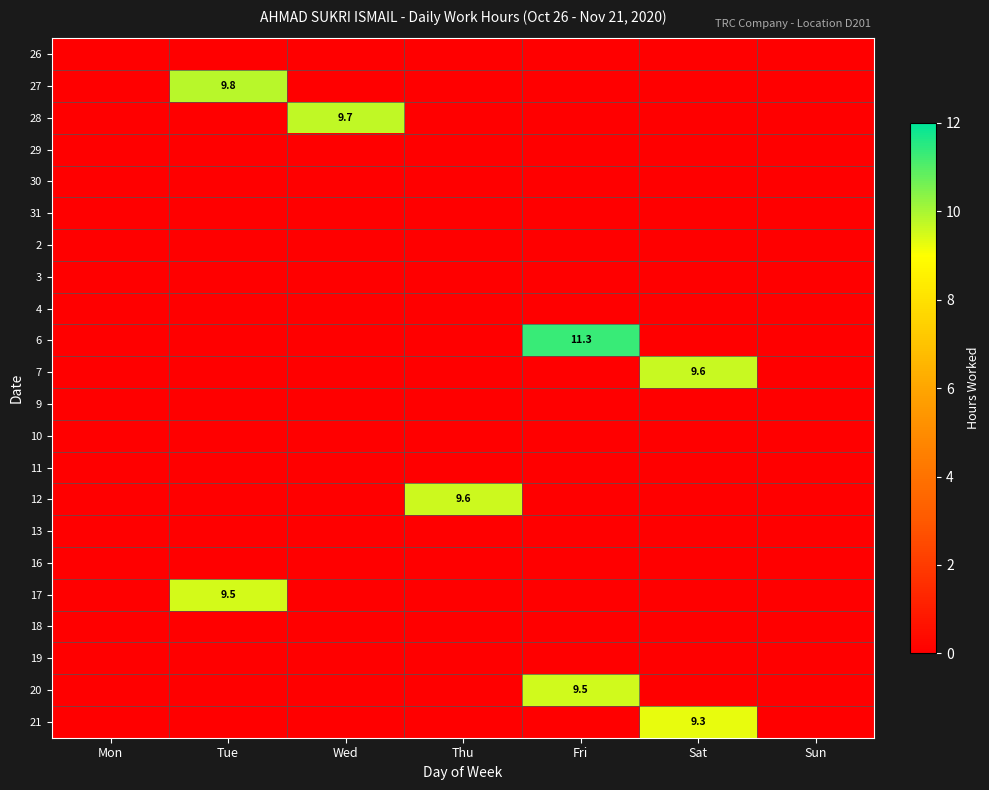

What is the total value across all series at Sat?

18.9